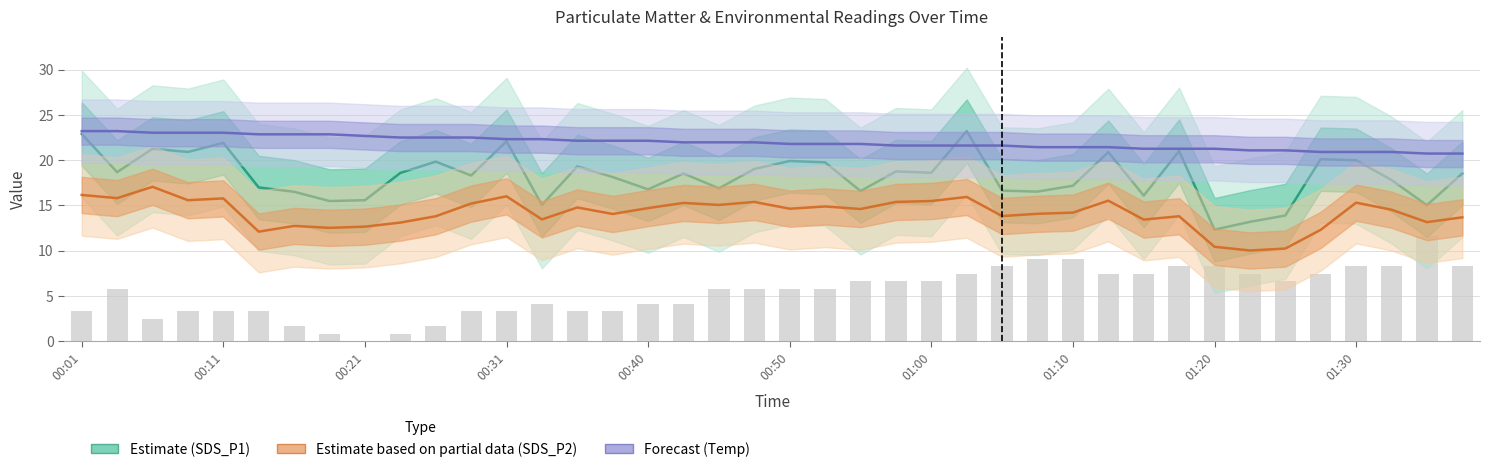

Reading left to right, extract all data points from this chart.

Estimate (SDS_P1): 22.9	18.7	21.2	20.9	21.9	17.0	16.5	15.5	15.6	18.6	19.8	18.3	22.1	15.1	19.3	18.1	16.8	18.5	16.9	19.0	19.9	19.8	16.6	18.8	18.6	23.2	16.6	16.5	17.2	20.9	16.1	21.0	12.3	13.2	13.9	20.1	20.0	17.8	15.0	18.5
Estimate based on partial data (SDS_P2): 16.1	15.8	17.1	15.6	15.8	12.1	12.7	12.5	12.7	13.1	13.8	15.2	16.0	13.4	14.8	14.1	14.7	15.3	15.1	15.4	14.6	14.9	14.6	15.4	15.5	15.9	13.8	14.1	14.2	15.5	13.4	13.8	10.4	10.0	10.2	12.3	15.3	14.5	13.2	13.7
Forecast (Temp): 23.2	23.2	23.0	23.0	23.0	22.8	22.8	22.8	22.7	22.5	22.5	22.5	22.3	22.3	22.1	22.1	22.1	22.0	22.0	22.0	21.8	21.8	21.8	21.6	21.6	21.6	21.6	21.4	21.4	21.4	21.3	21.3	21.3	21.1	21.1	20.9	20.9	20.9	20.7	20.7
Humidity (scaled): 3.3	5.8	2.5	3.3	3.3	3.3	1.7	0.8	0.0	0.8	1.7	3.3	3.3	4.1	3.3	3.3	4.1	4.1	5.8	5.8	5.8	5.8	6.6	6.6	6.6	7.5	8.3	9.1	9.1	7.5	7.5	8.3	8.3	7.5	6.6	7.5	8.3	8.3	11.6	8.3